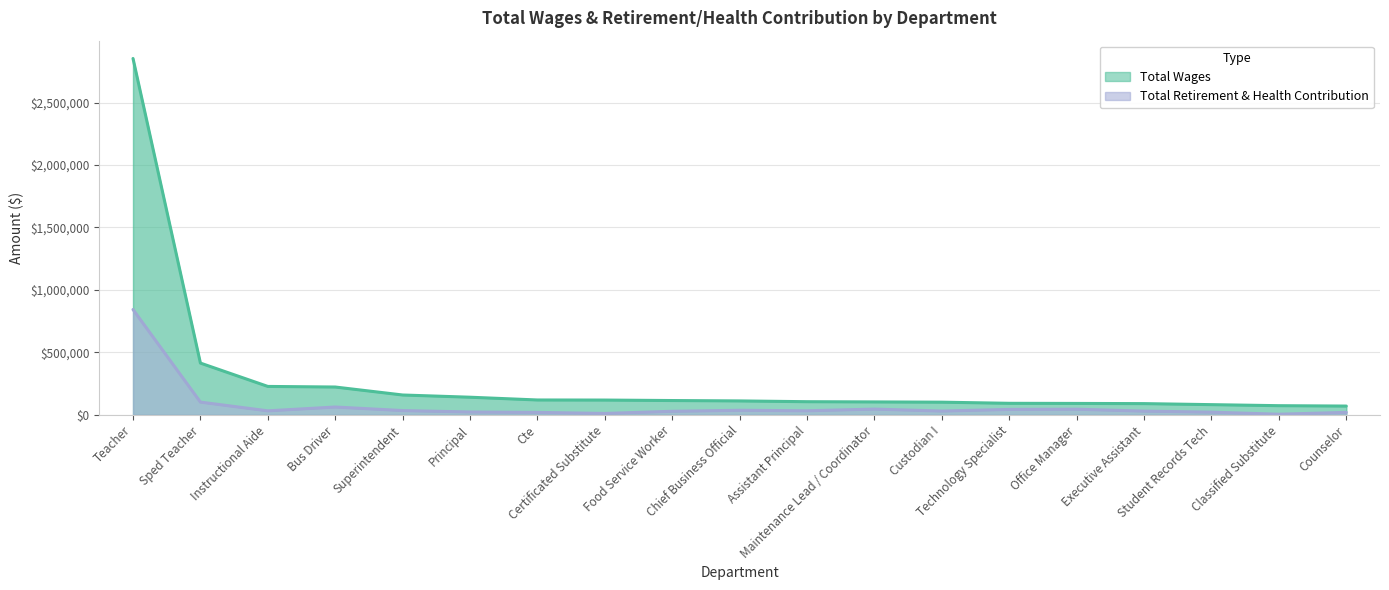

What is the maximum value for Total Wages?

2853048